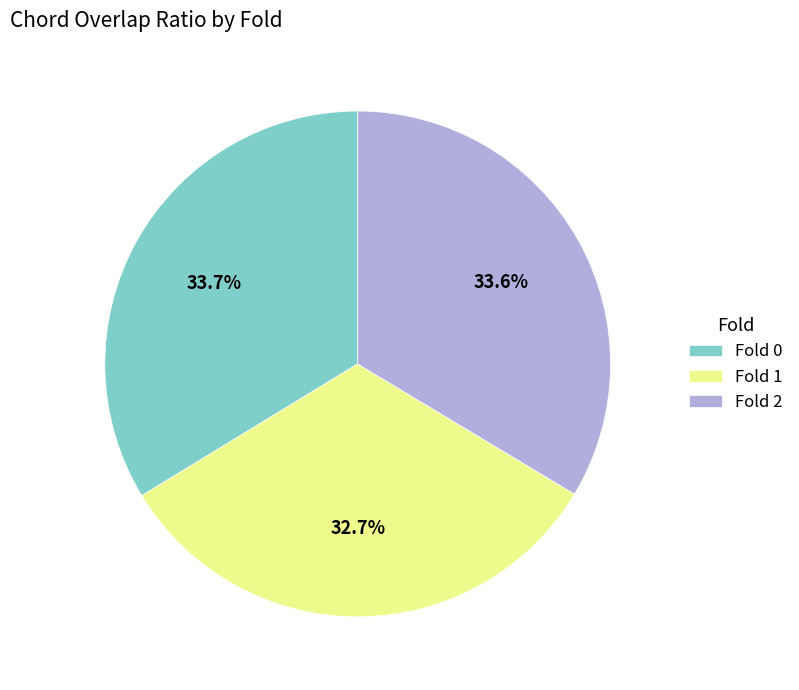

Which slice is the smallest?

Fold 1